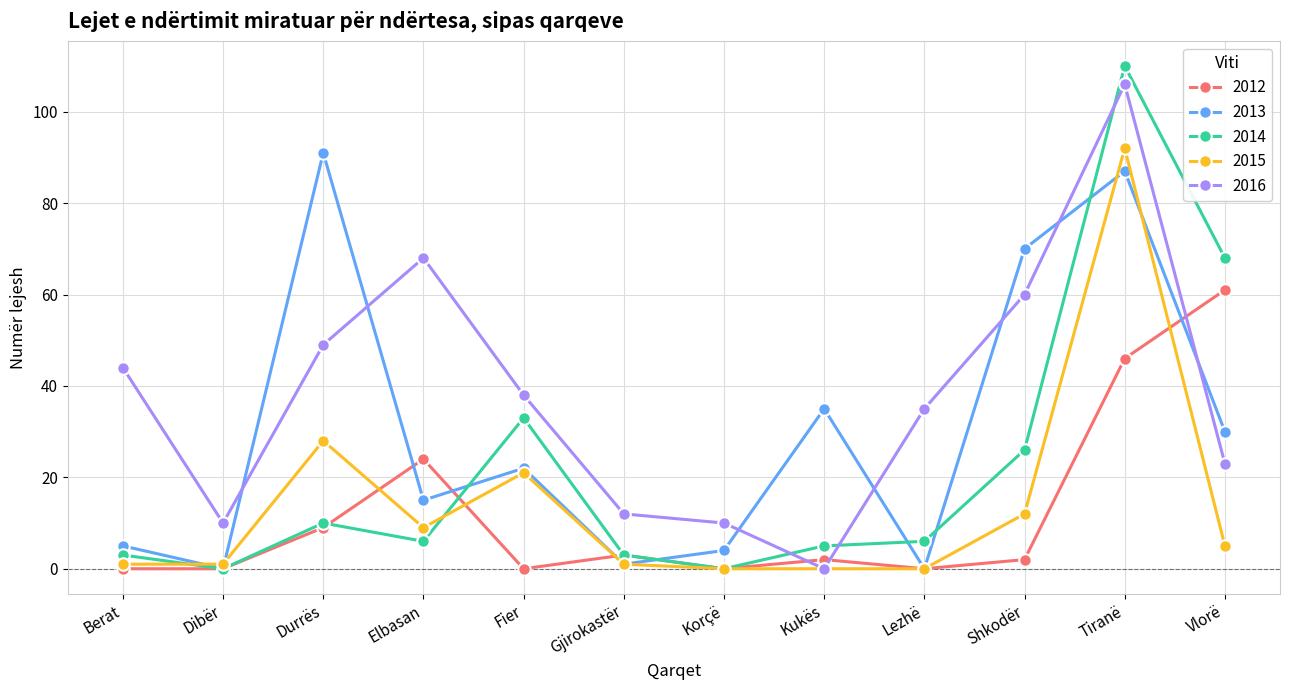

What is the spread (max minus min) of values at Gjirokastër?

11